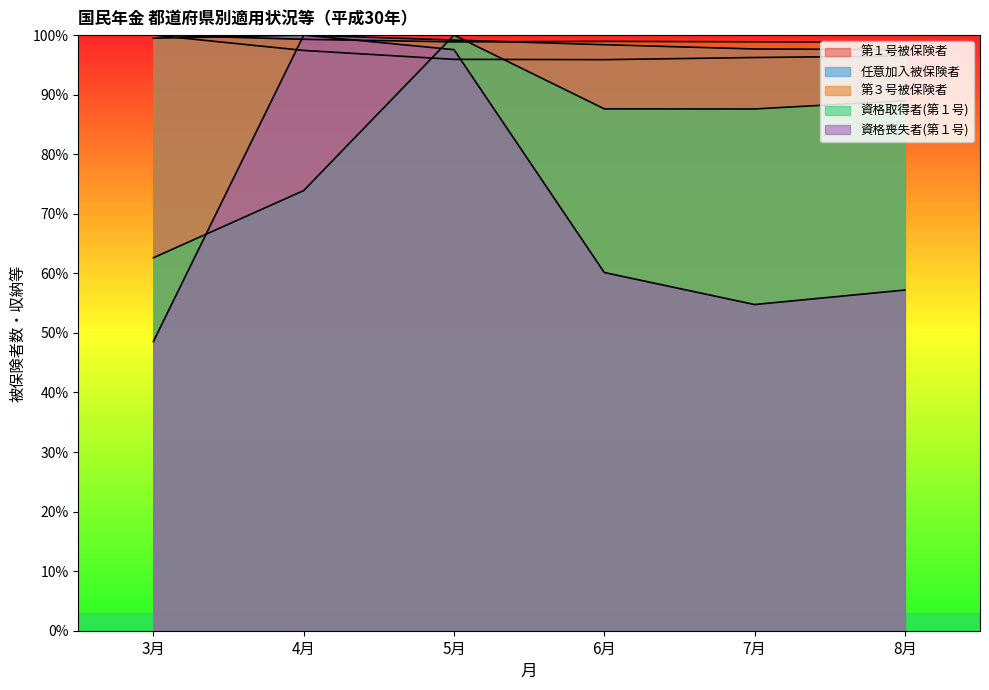

What is the highest value of the 第３号被保険者 series?

100.0